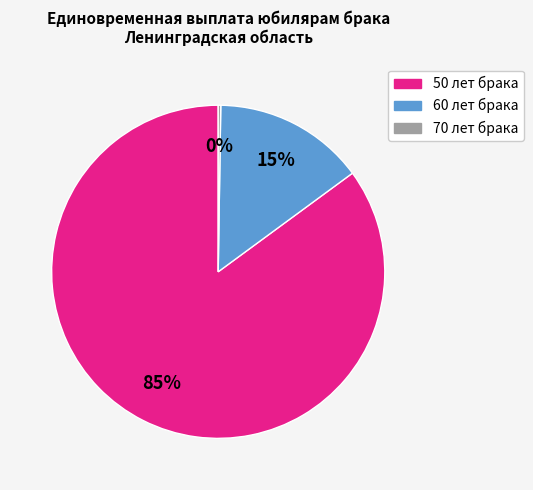

The 50 лет брака slice represents 85% of the pie. True or false?

True